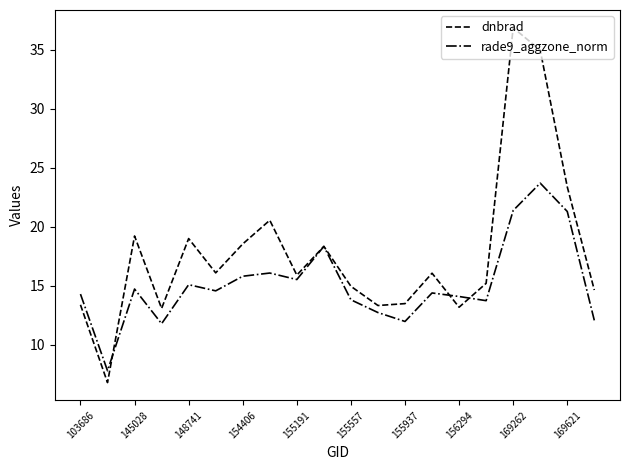

List the series in order of their overall mean, lowest first.

rade9_aggzone_norm, dnbrad